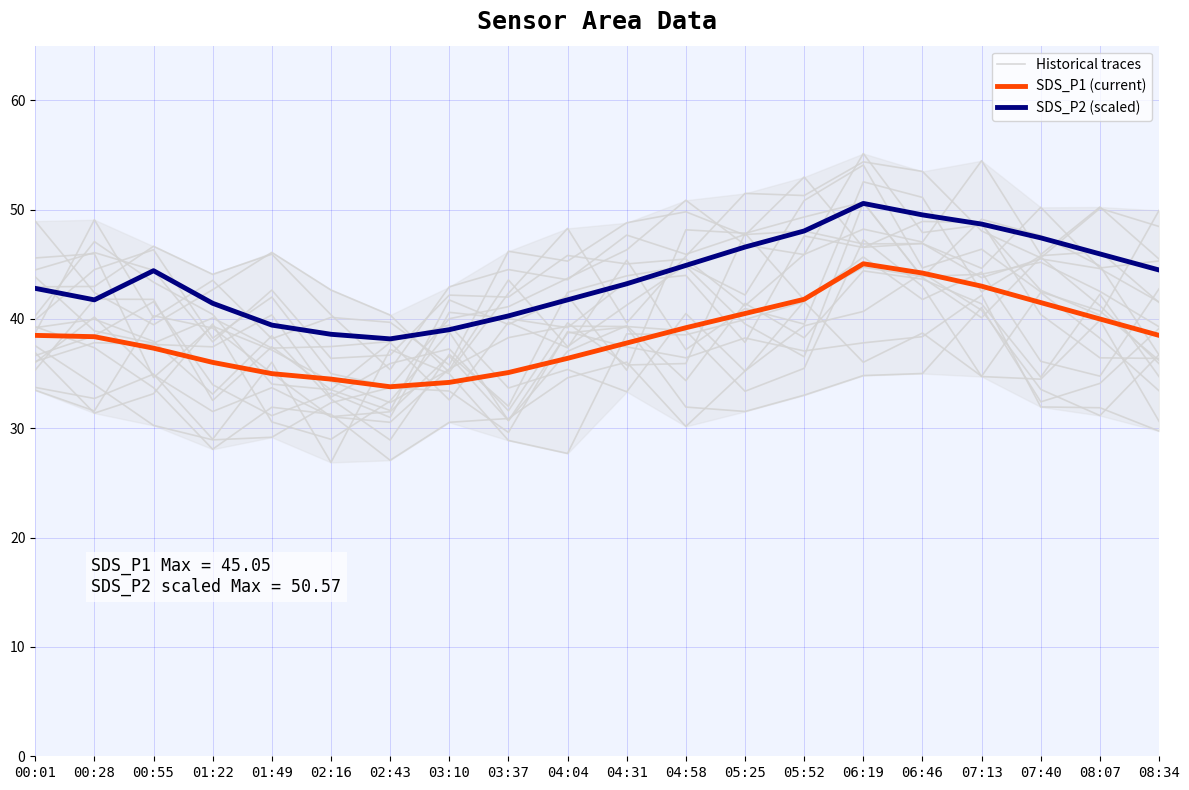

At which label does Historical traces reach its minimum?

02:43